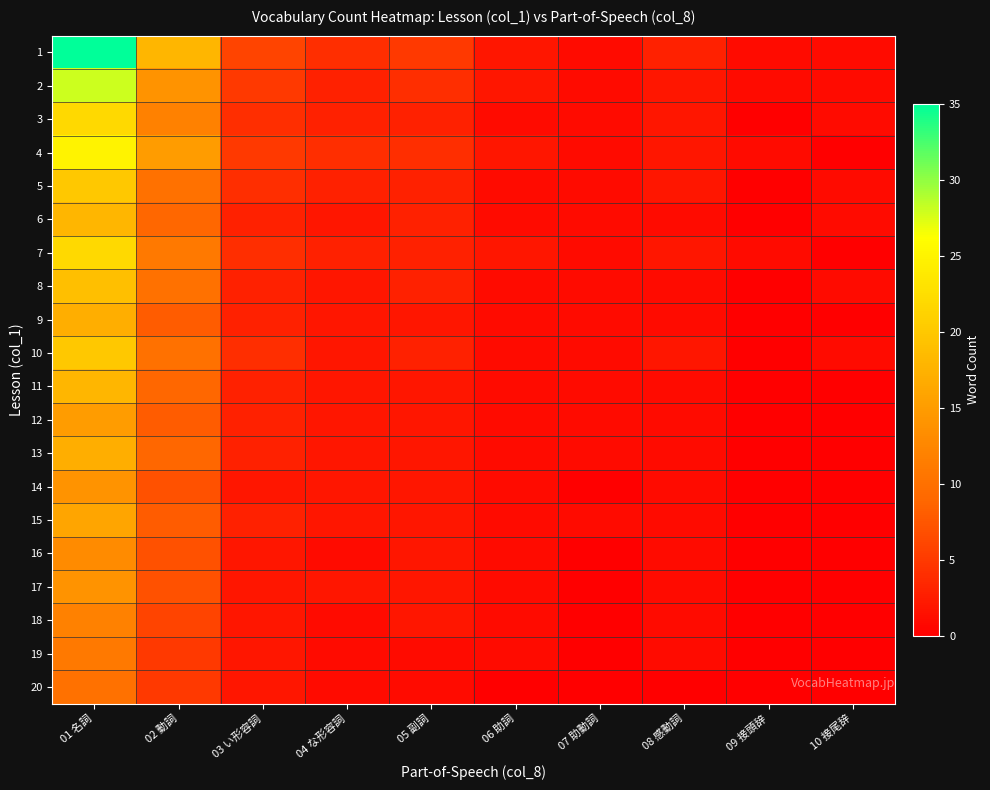

What is the greatest value displayed?

35